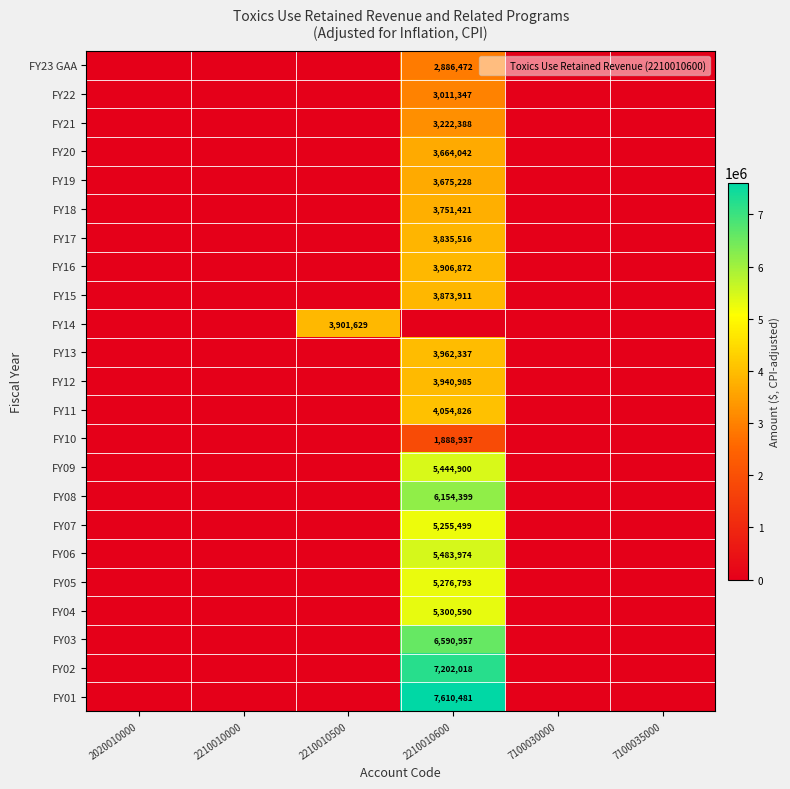

What is the difference between the maximum and minimum values in the FY04 series?

5300590